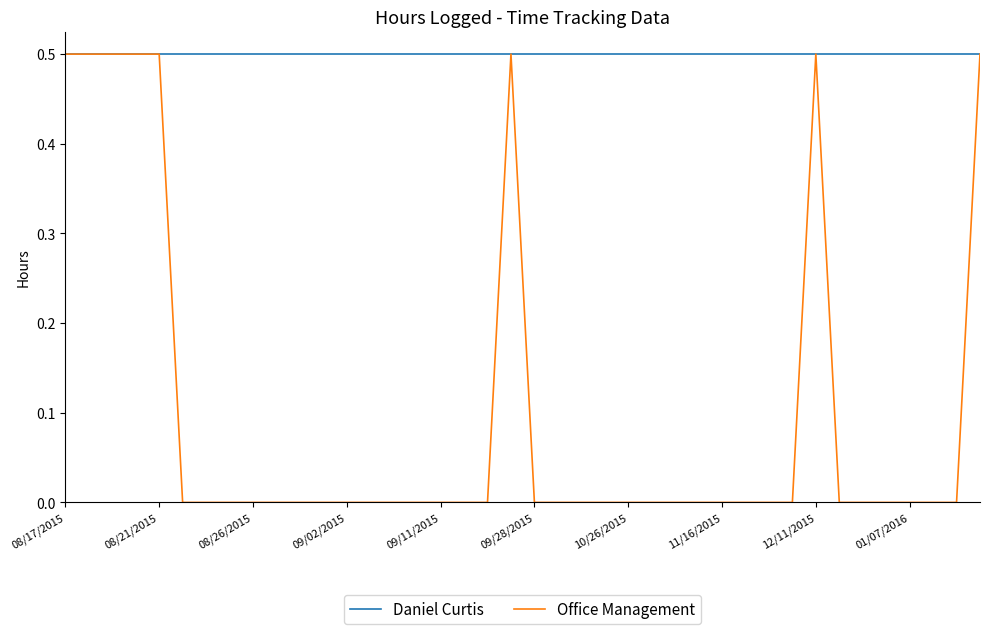

List the series in order of their overall mean, highest first.

Daniel Curtis, Office Management